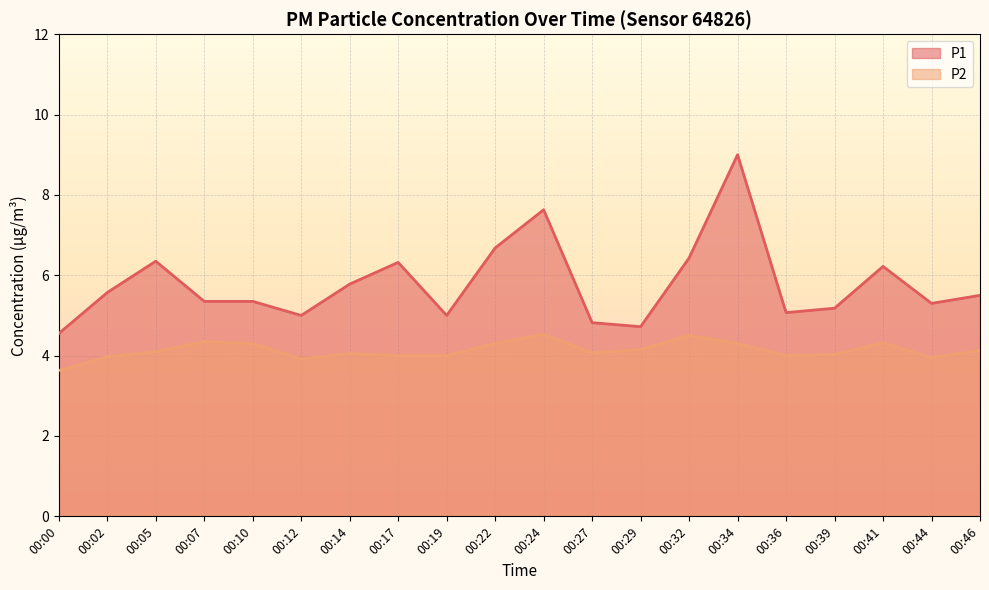

Rank the series at 00:29 from lowest to highest value.

P2, P1